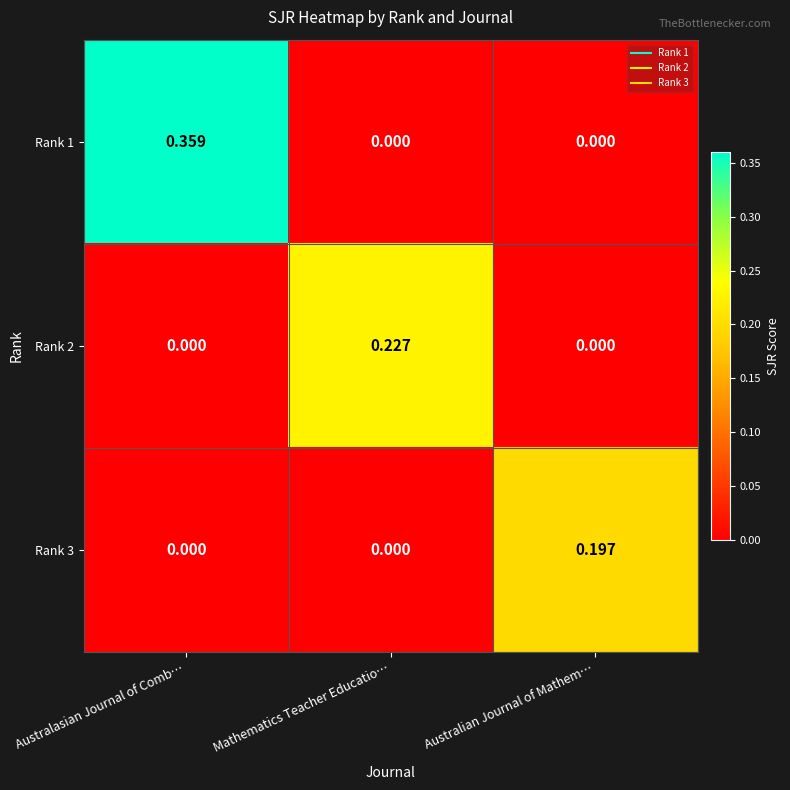

At which category is the sum across all series the highest?

Australasian Journal of Comb…